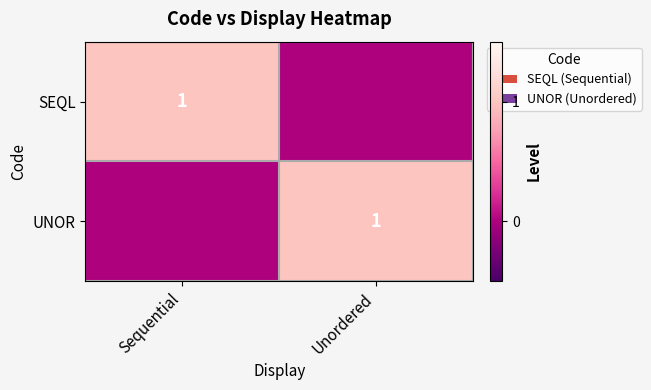

The SEQL series shows 1 at Sequential. True or false?

True